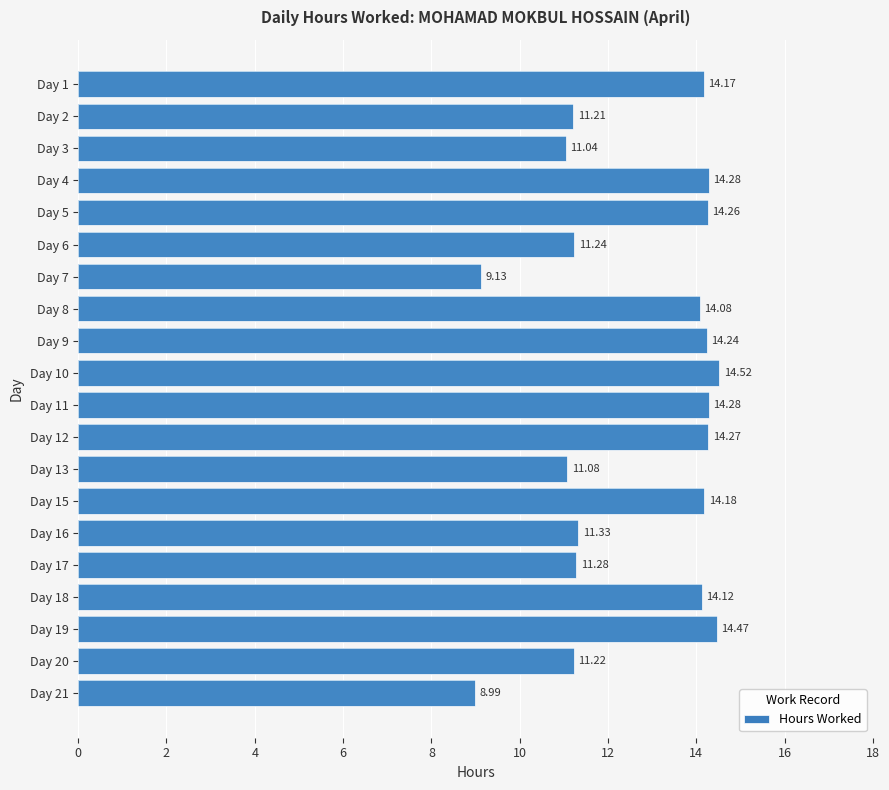

What is the sum of all values?

253.4